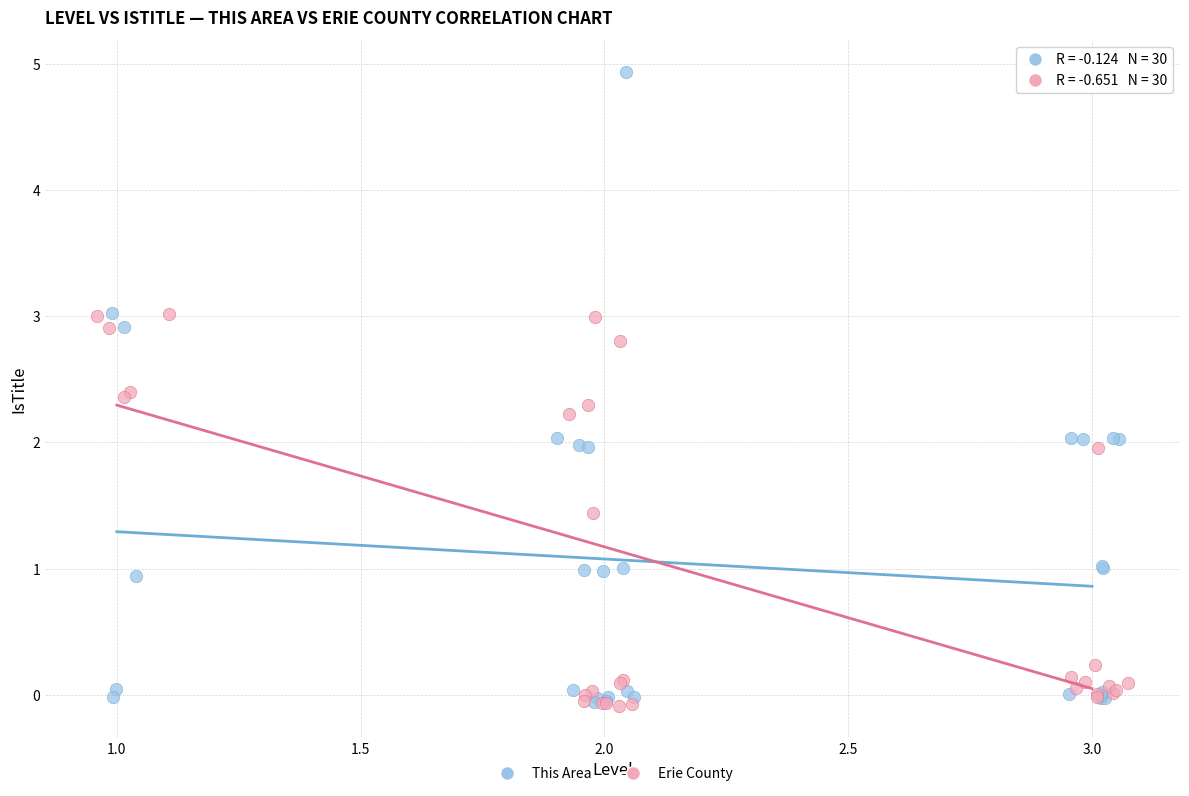

Which series has the largest Y range (max minus min)?

This Area